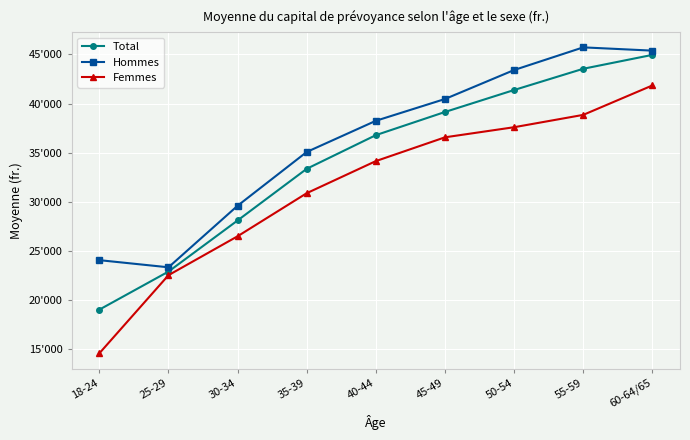

What is the difference between the highest and lowest values at 60-64/65?

3549.1